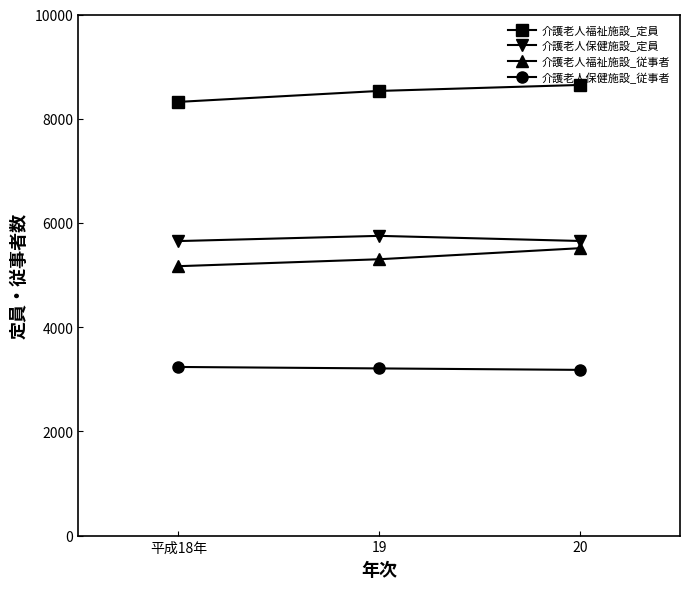

What is the label of the 1st point from the left?

平成18年